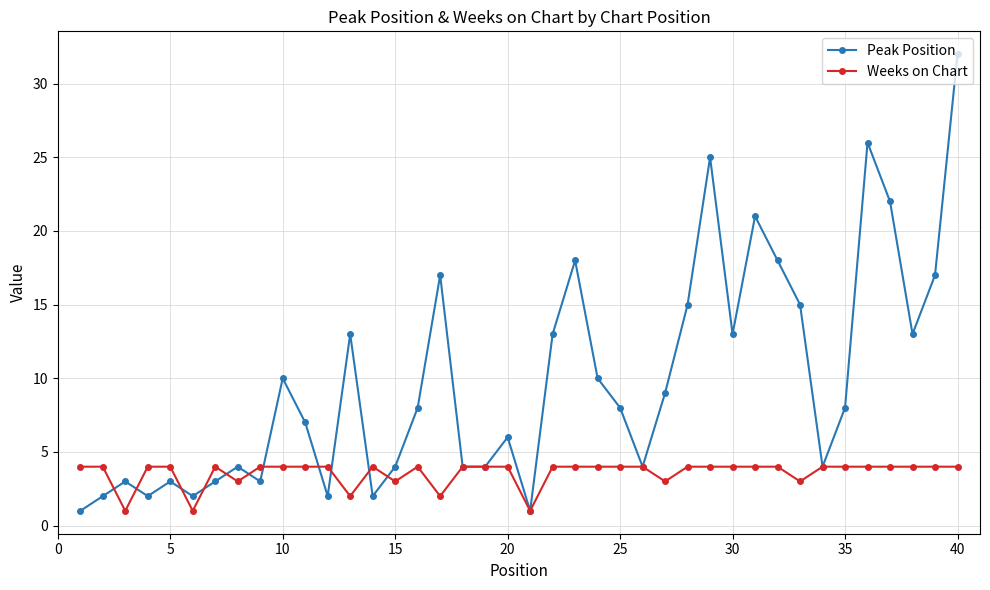

How many interior local peaks does the Peak Position series have?

11